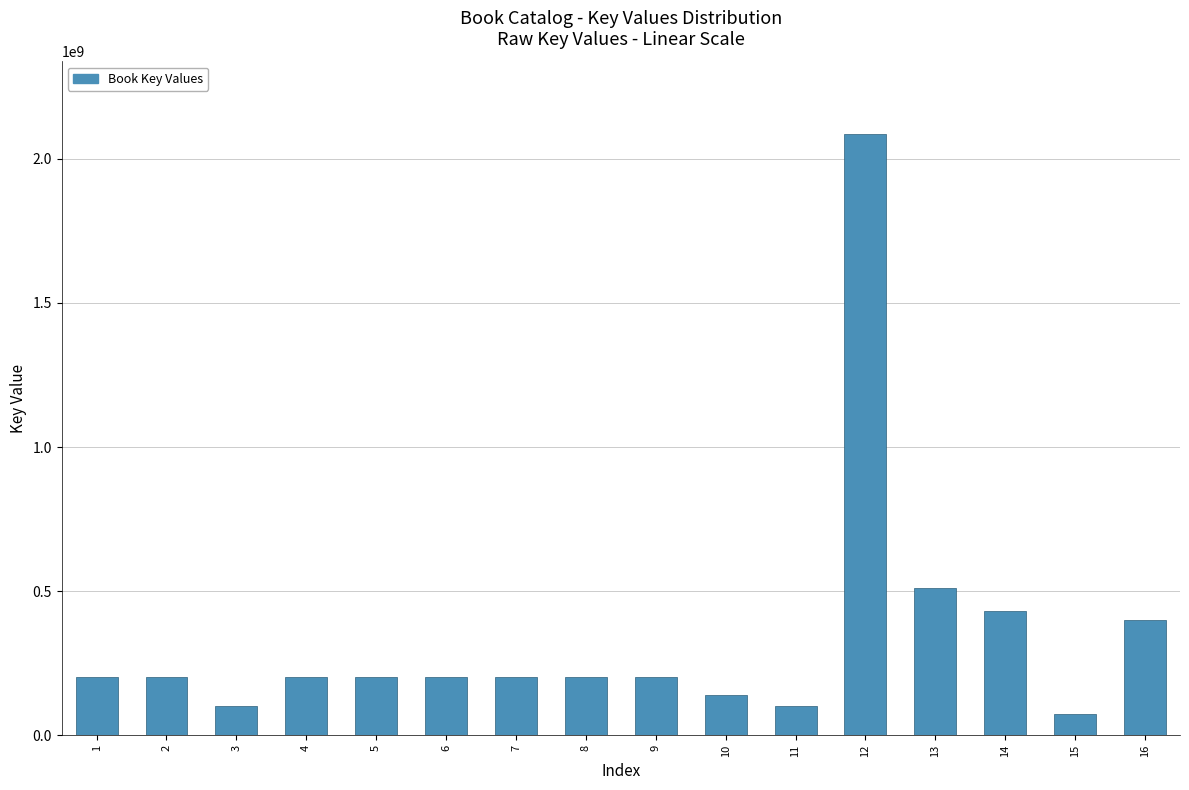

What is the maximum value shown in the chart?

2087388556